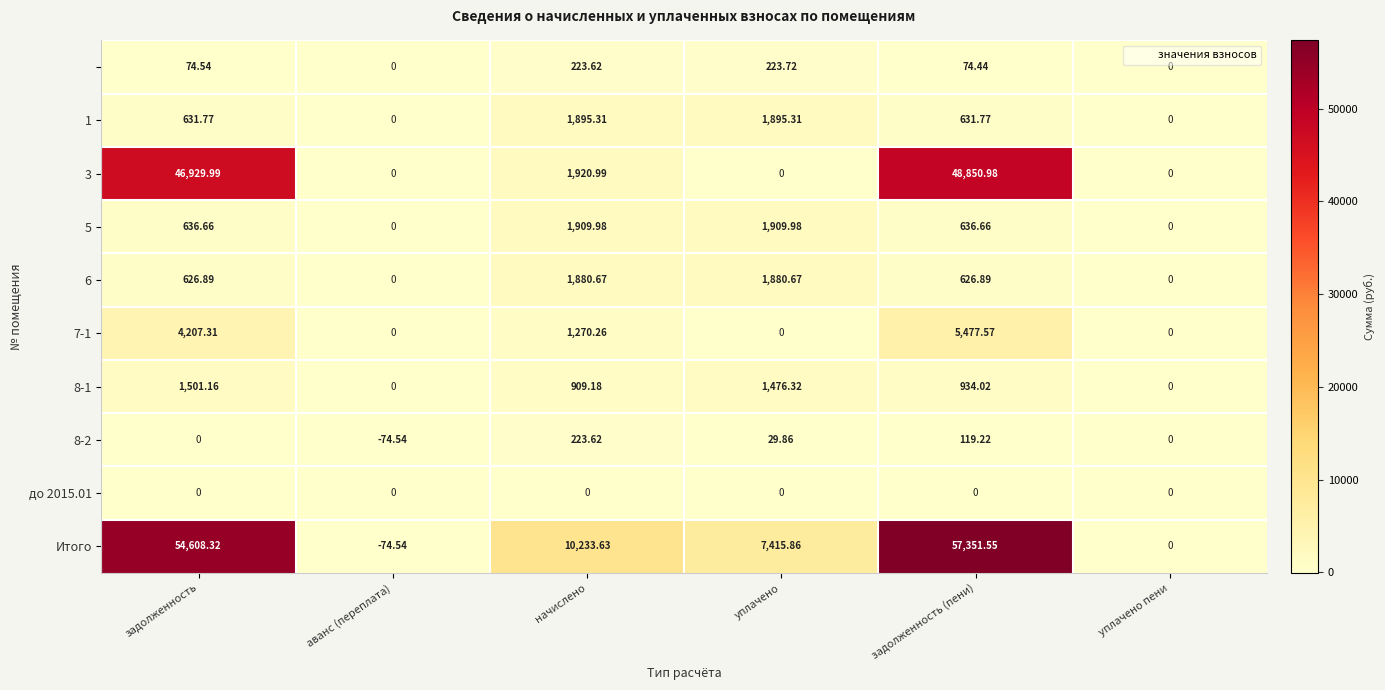

Which label corresponds to the largest value in the chart?

задолженность (пени)